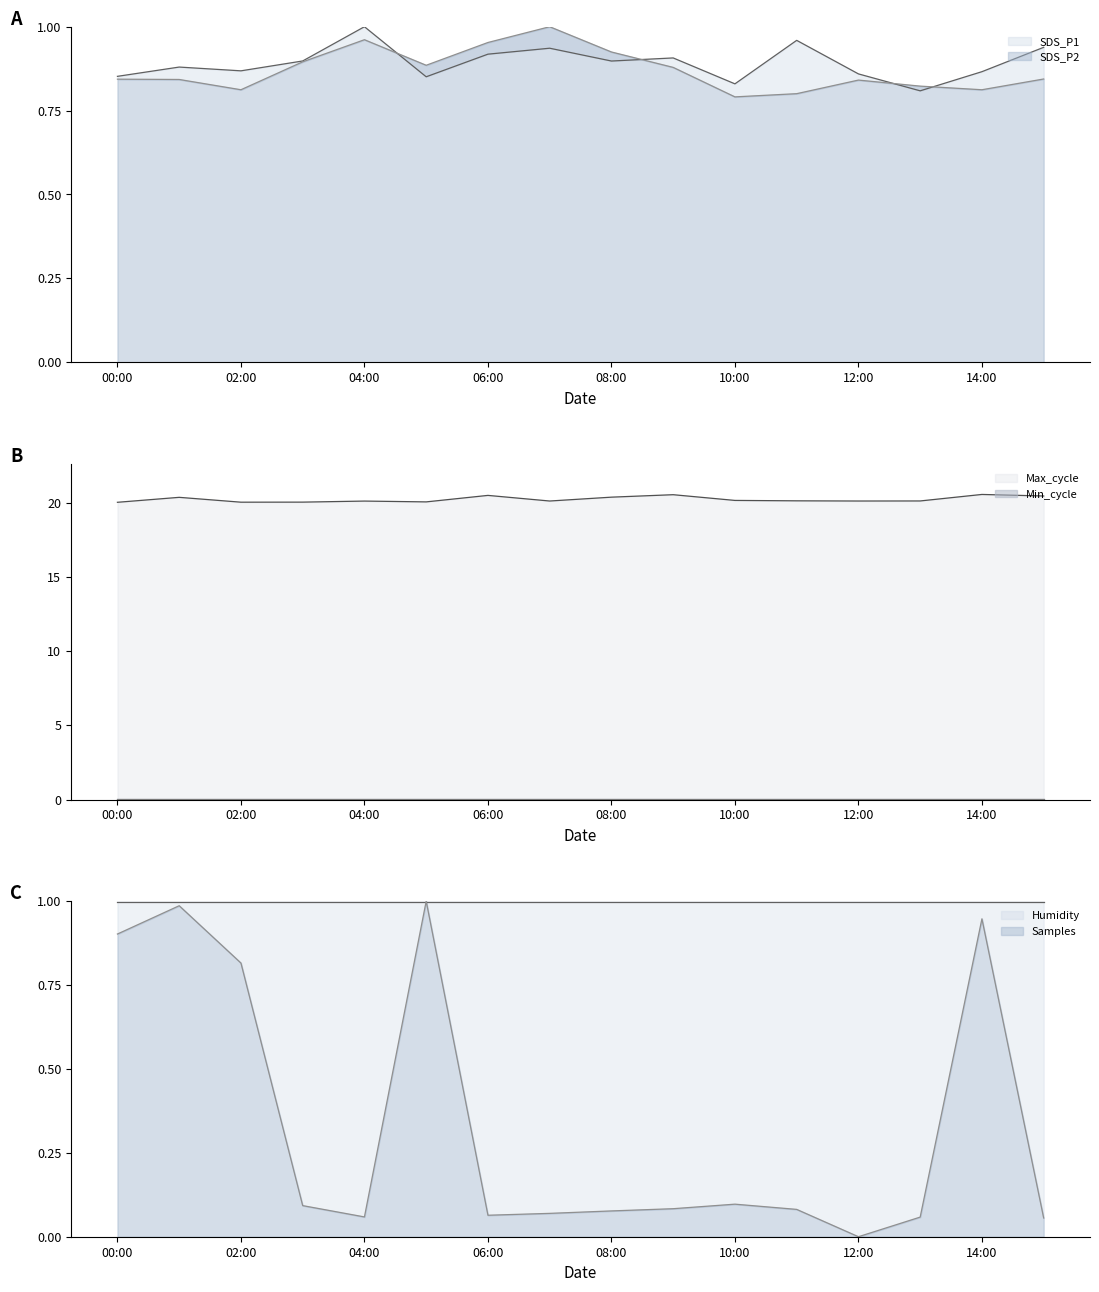

True or false: Samples and Max_cycle intersect in this chart.

False